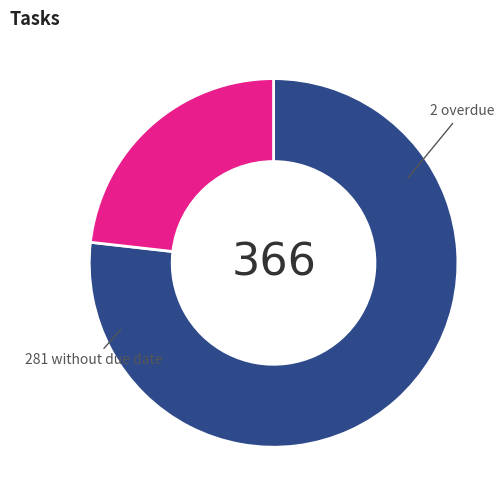

Does any single category account for the majority?

Yes